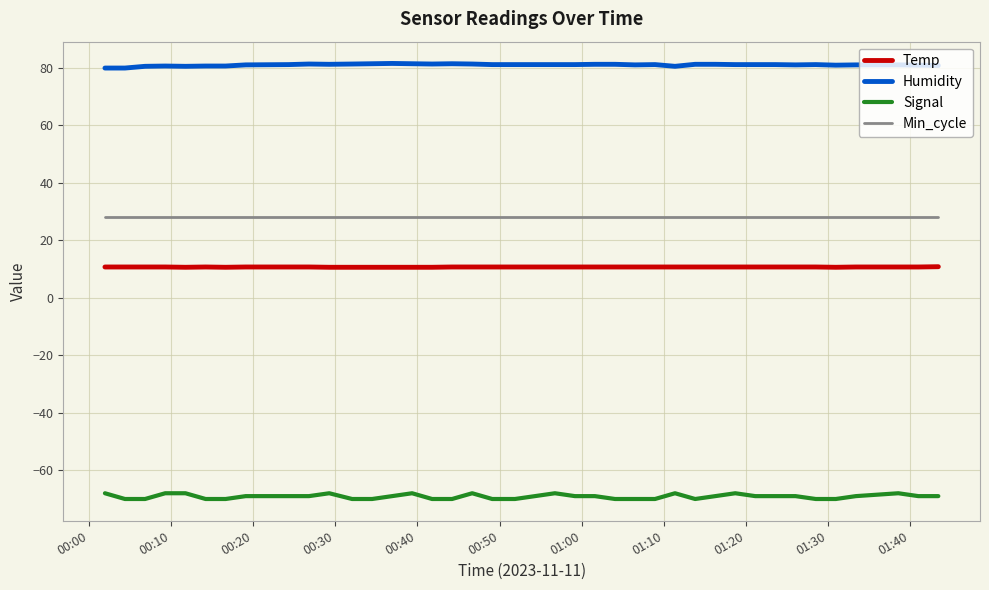

Which series has the widest spread of values?

Signal